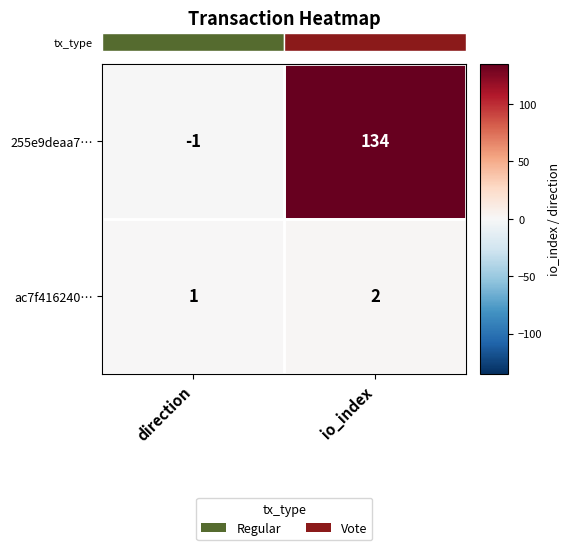

What is the minimum value for 255e9deaa7…?

-1